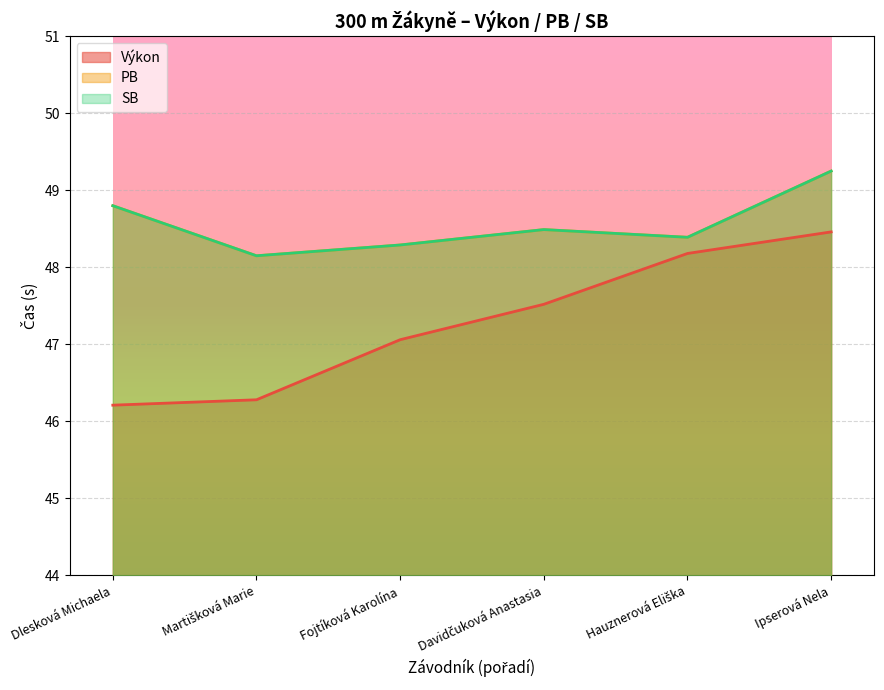

Read the PB value at Martišková Marie.

48.1